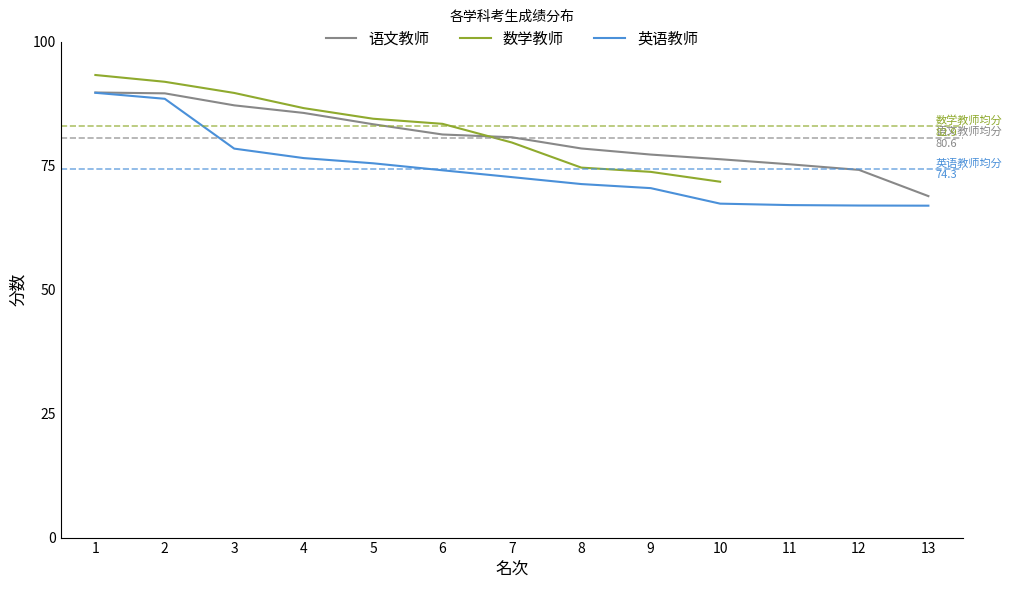

Is it true that 语文教师 equals 81.3 at 6?

True